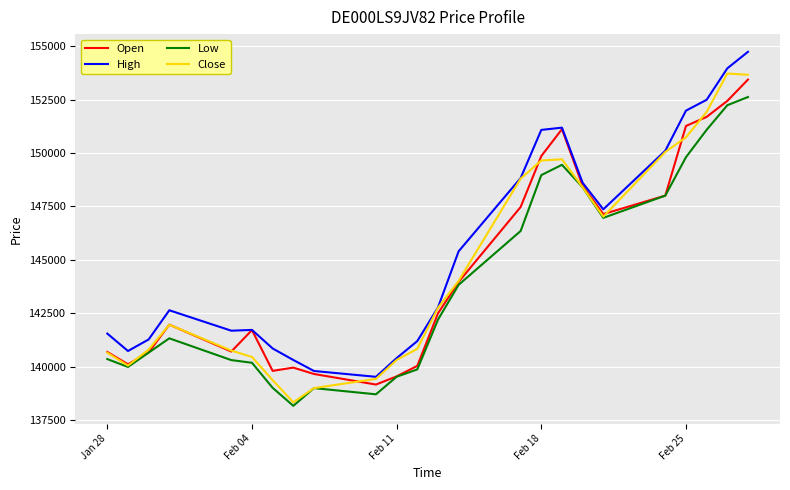

What is the minimum value shown in the chart?

138160